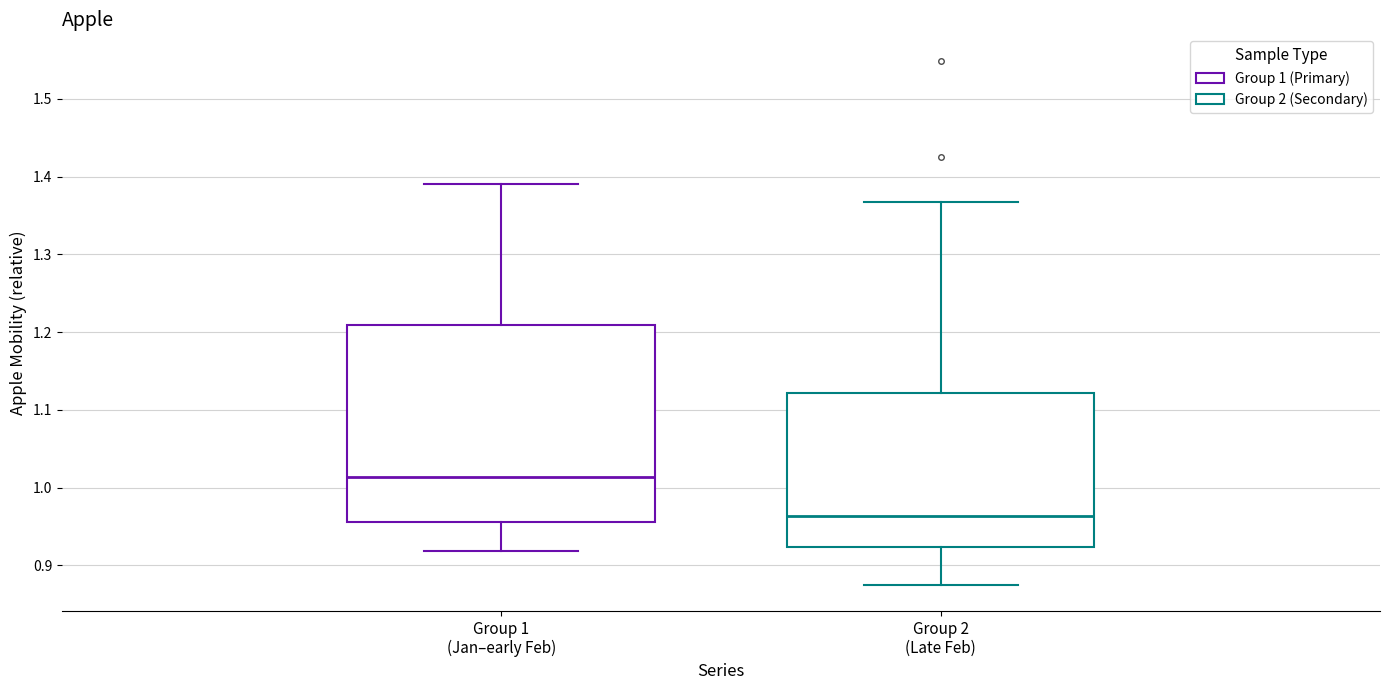

Reading left to right, transcribe this box plot: for each box, give where its median line is, the range the box spans, and where its two whiskers end, as read against the y-axis. The values are not printed on the chart, so give them approximately, as read against the axis.

Group 1 (Jan–early Feb): median 1.01, box 0.96 to 1.21, whiskers 0.92 to 1.39
Group 2 (Late Feb): median 0.96, box 0.92 to 1.12, whiskers 0.88 to 1.37